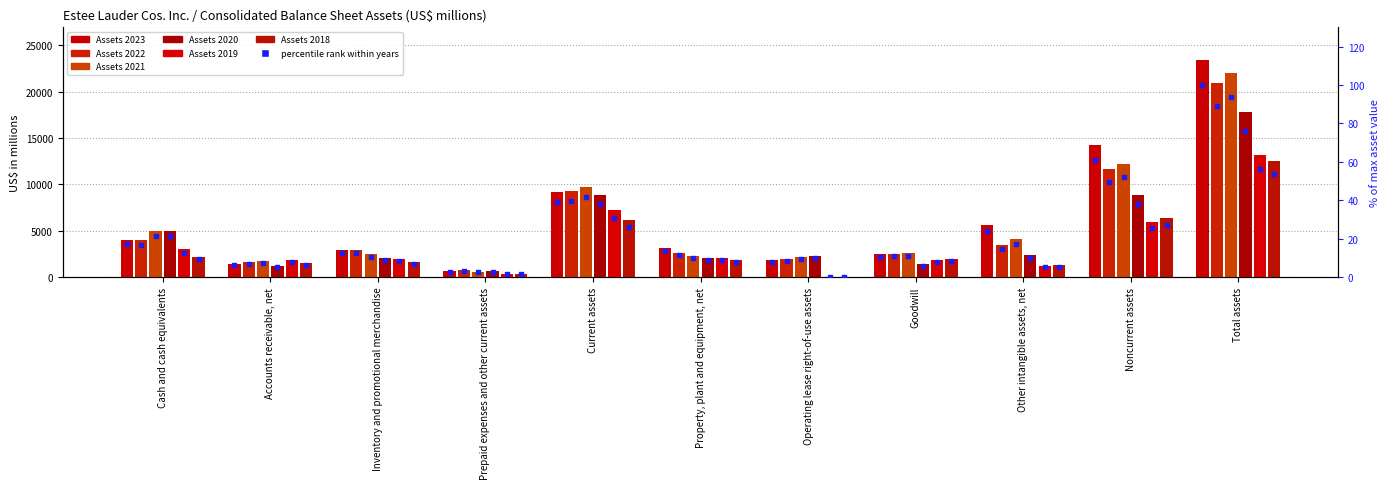

At which category is the sum across all series the highest?

Total assets